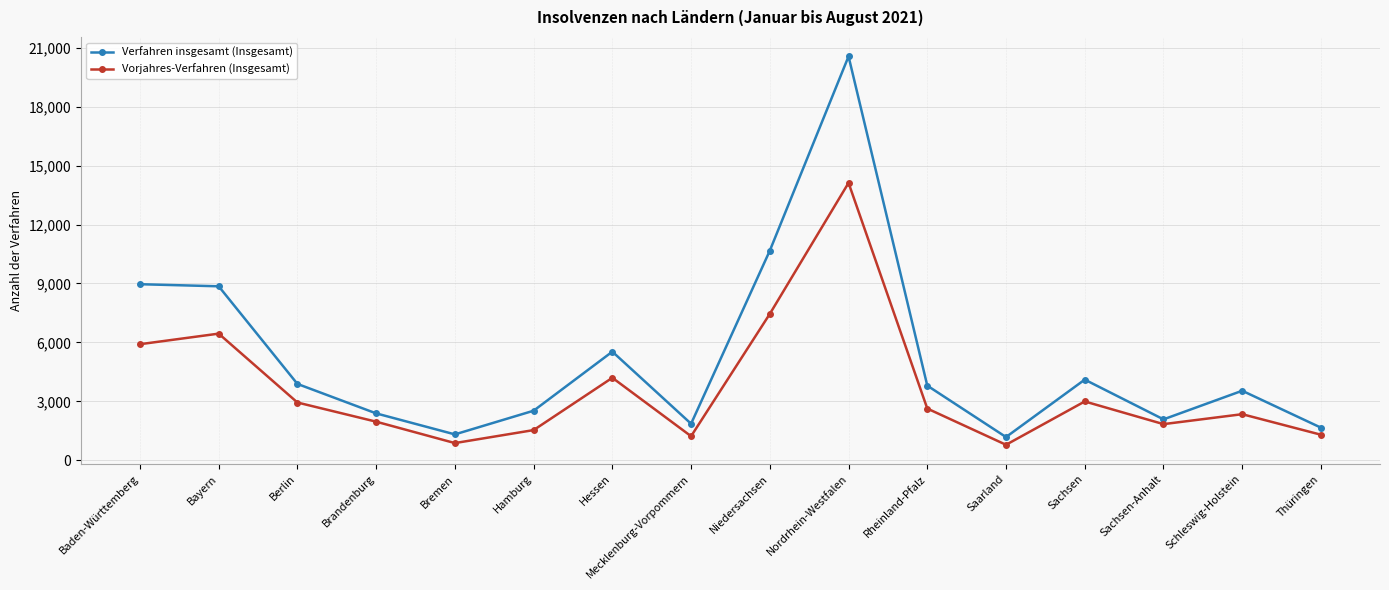

The Vorjahres-Verfahren (Insgesamt) series shows 2504 at Bayern. True or false?

False